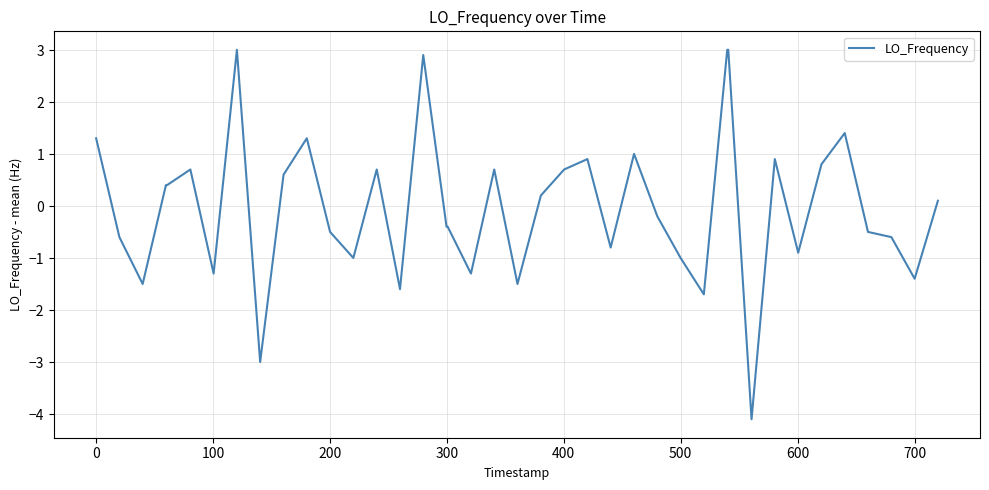

What is the difference between the maximum and minimum values?

7.1